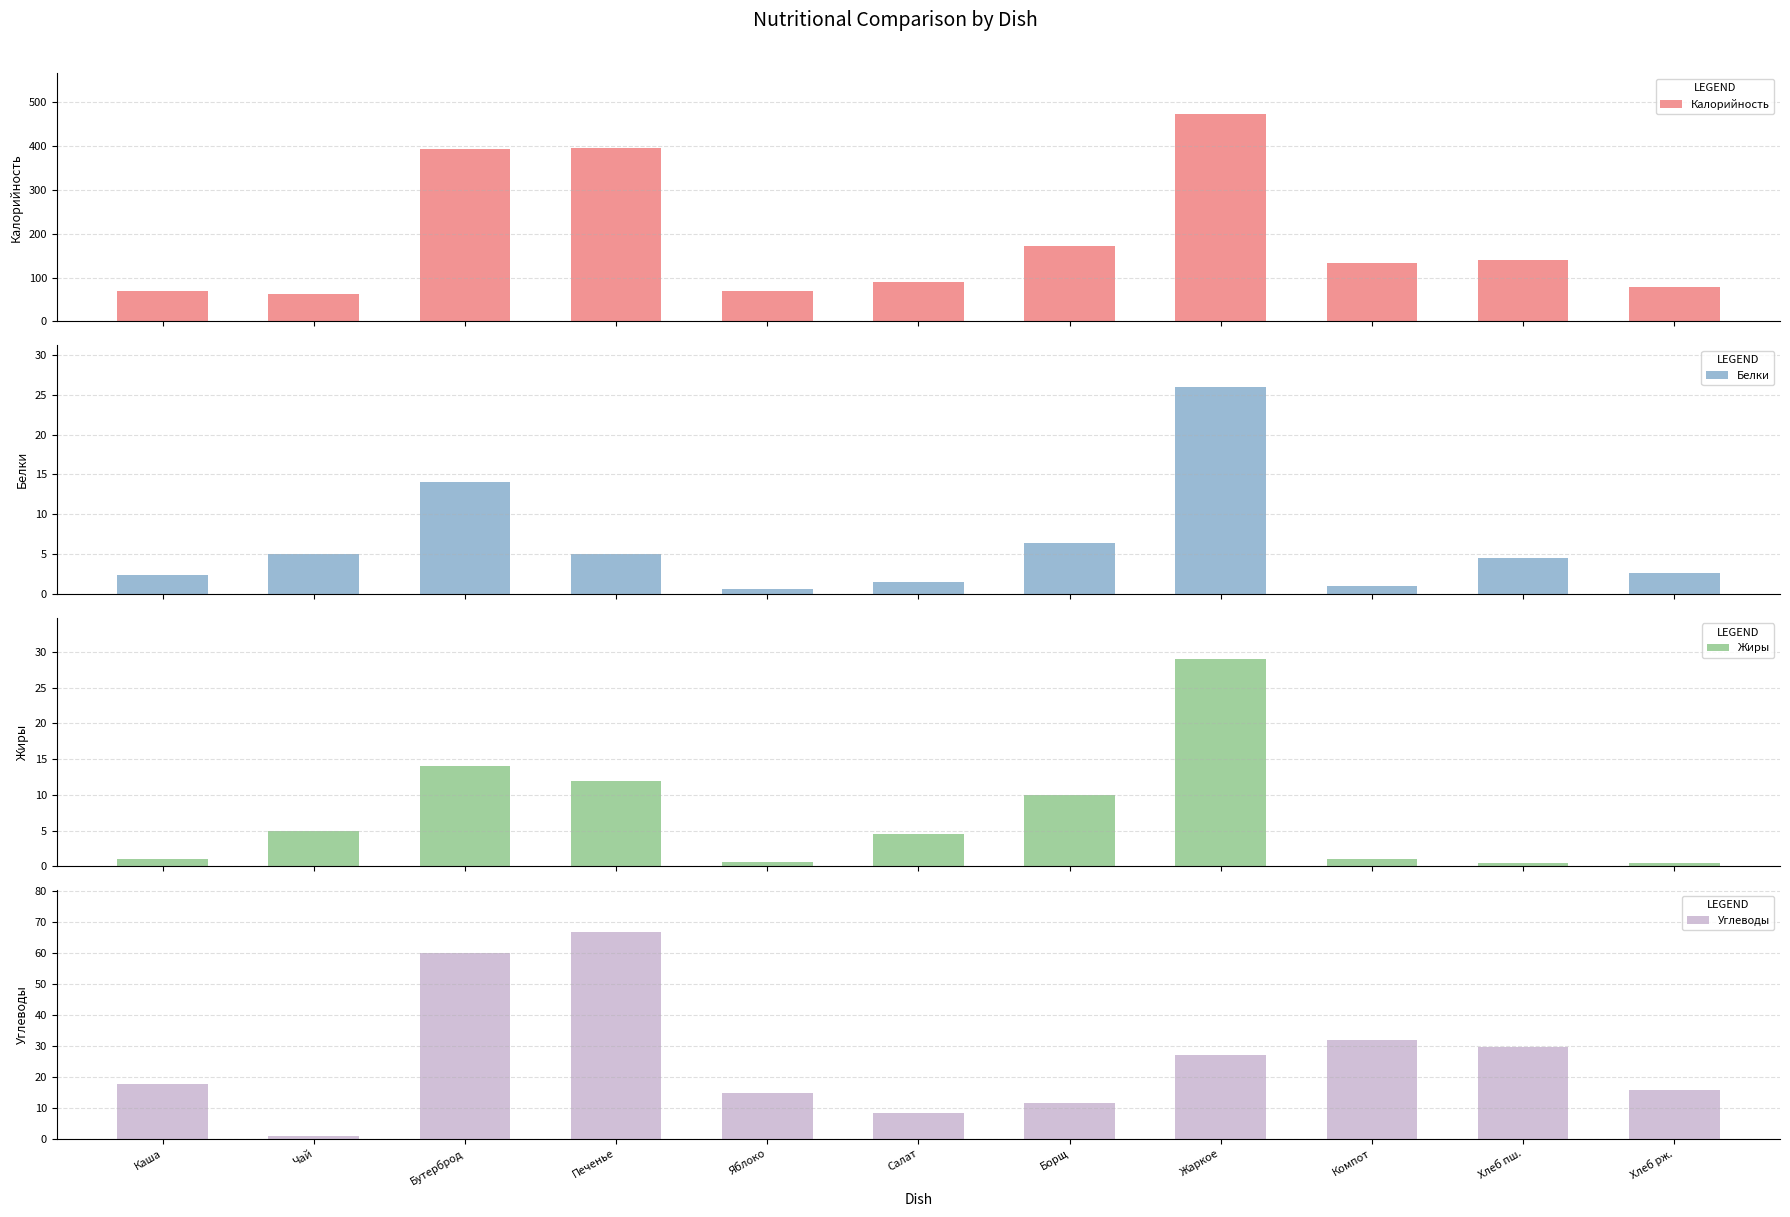

What position from the left is Хлеб пш.?

10